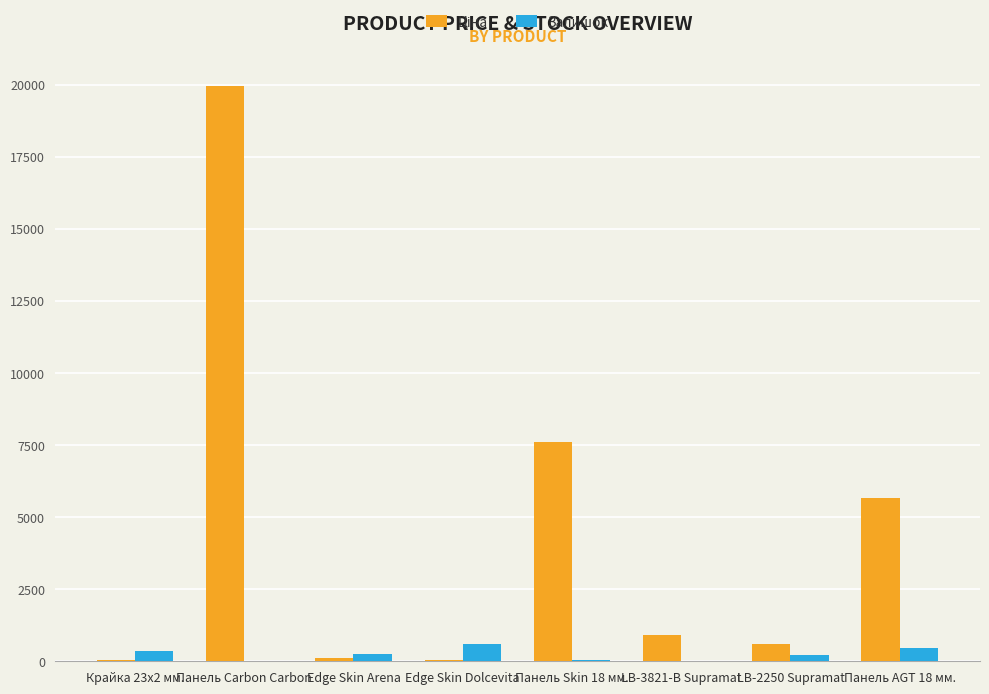

What is the maximum value shown in the chart?

19964.2